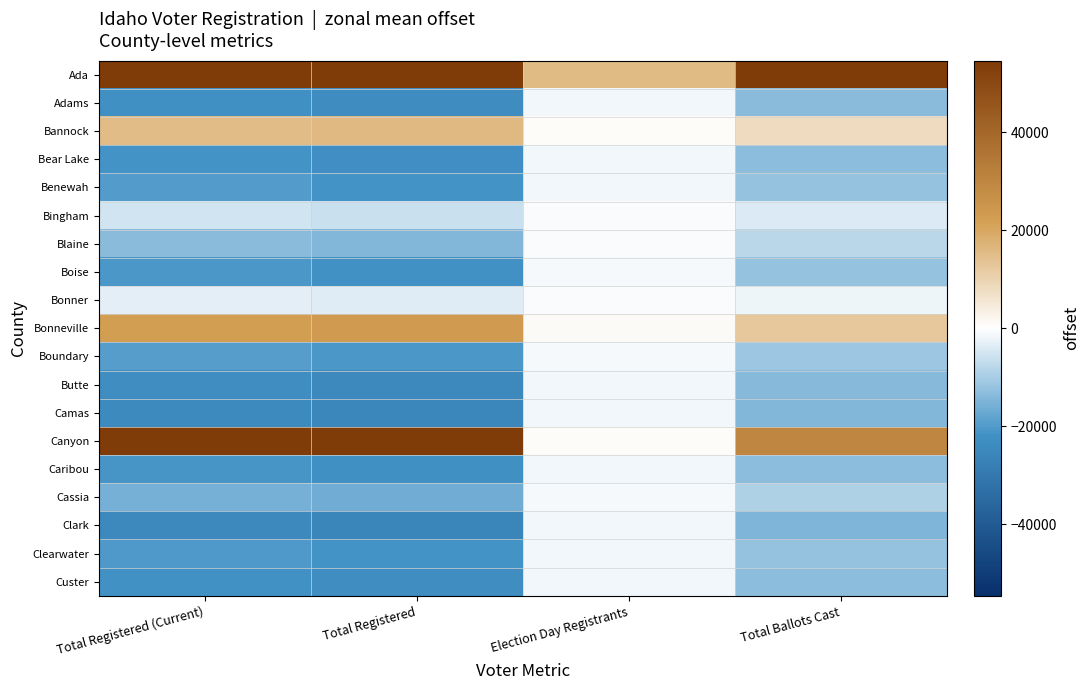

At which category is the sum across all series the highest?

Election Day Registrants